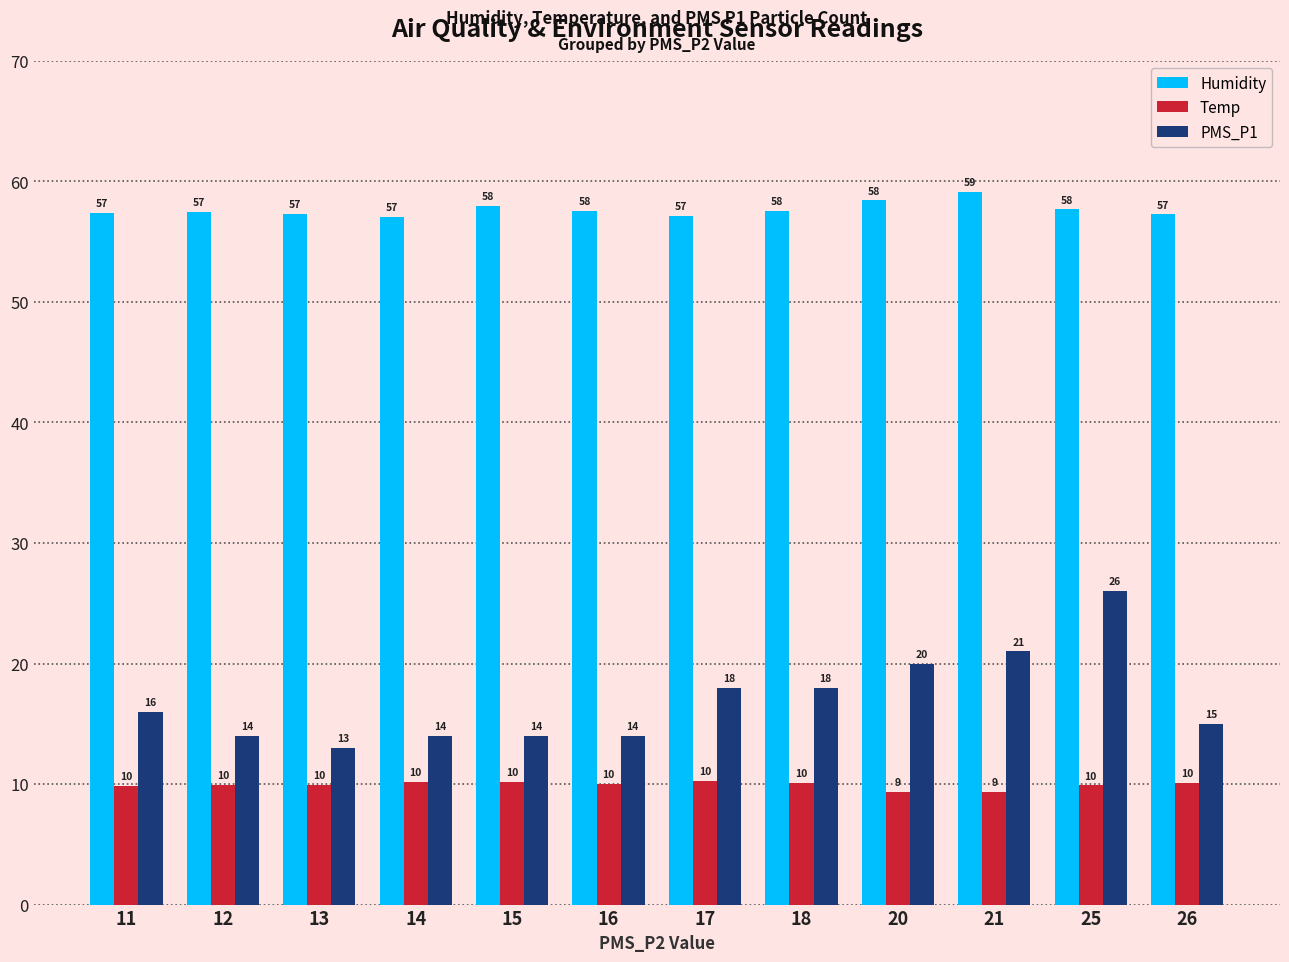

Which series has the largest range (max minus min)?

PMS_P1